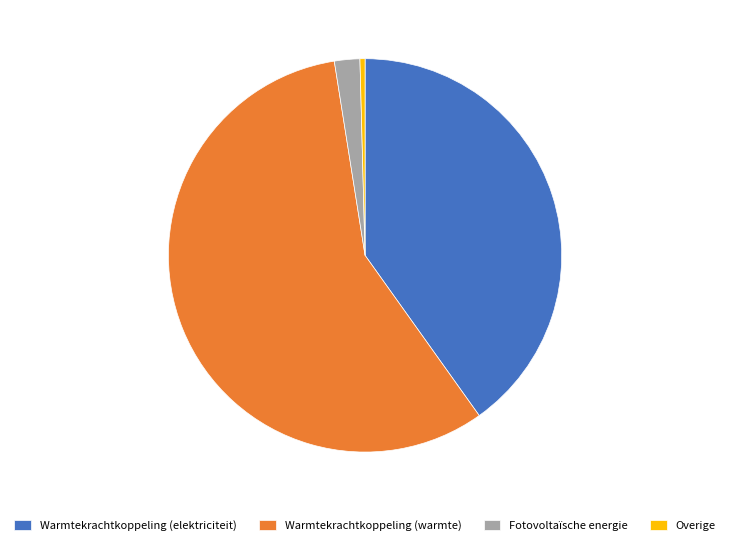

Is it true that Warmtekrachtkoppeling (warmte) is 57% of the pie?

True